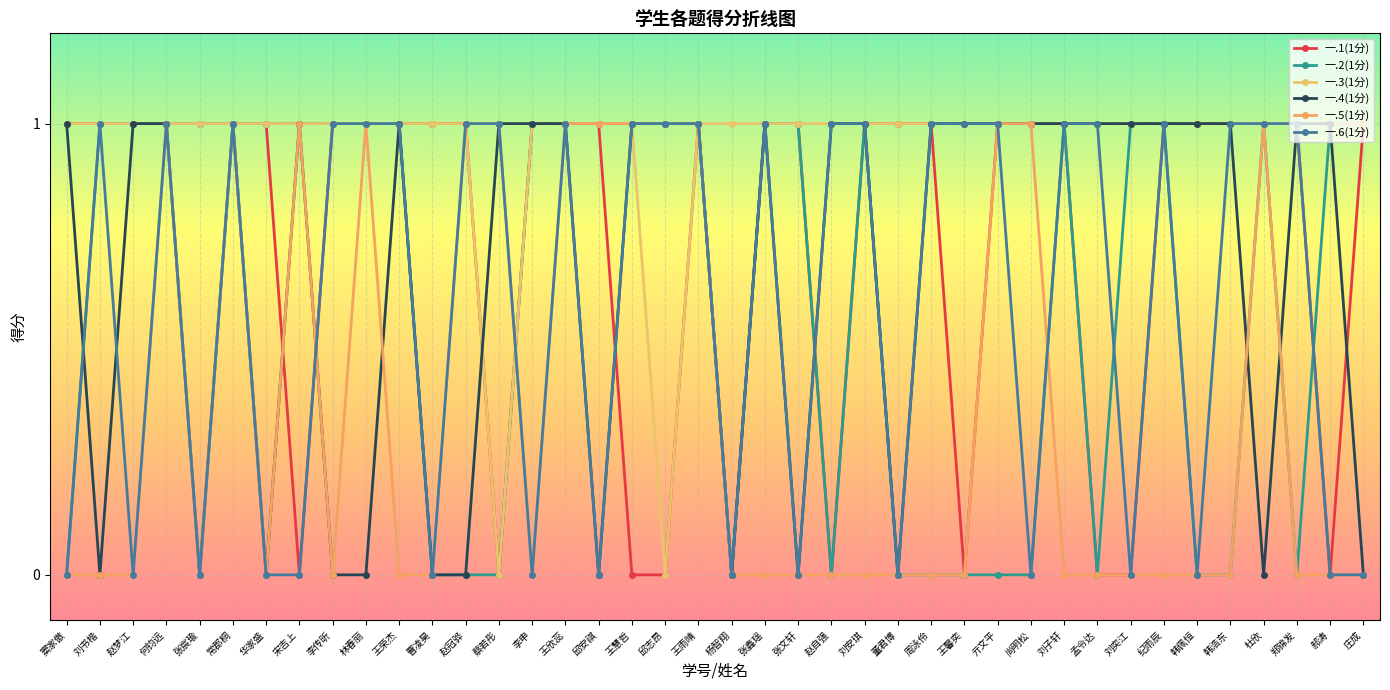

Which series has the largest total across all categories?

一.3(1分)